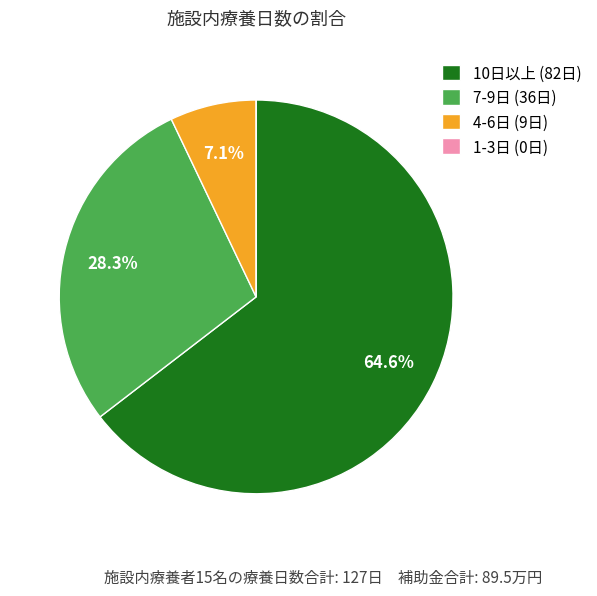

How much of the chart is everything except 10日以上 (82日)?

35.4%